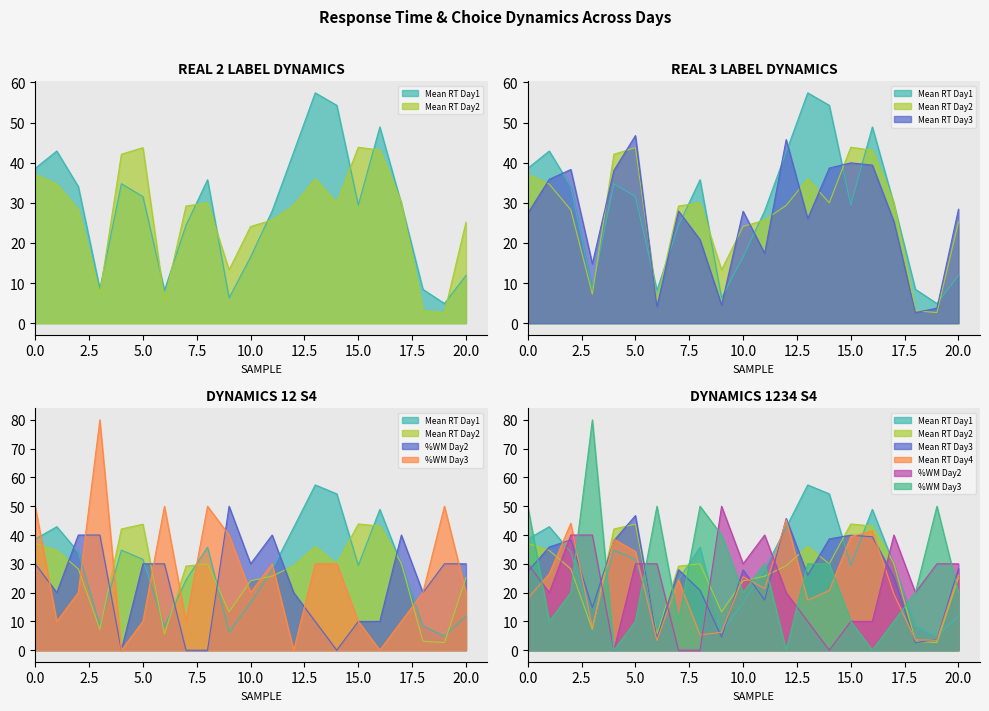

What is the label of the 4th point from the right?

10:00:00